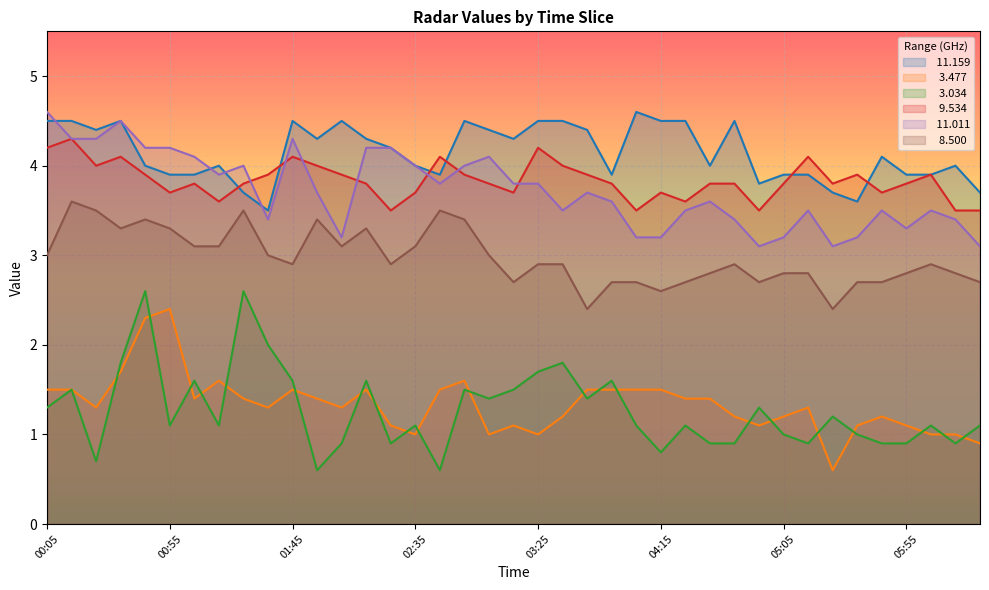

At which category does the chart reach its minimum across all series?

05:25